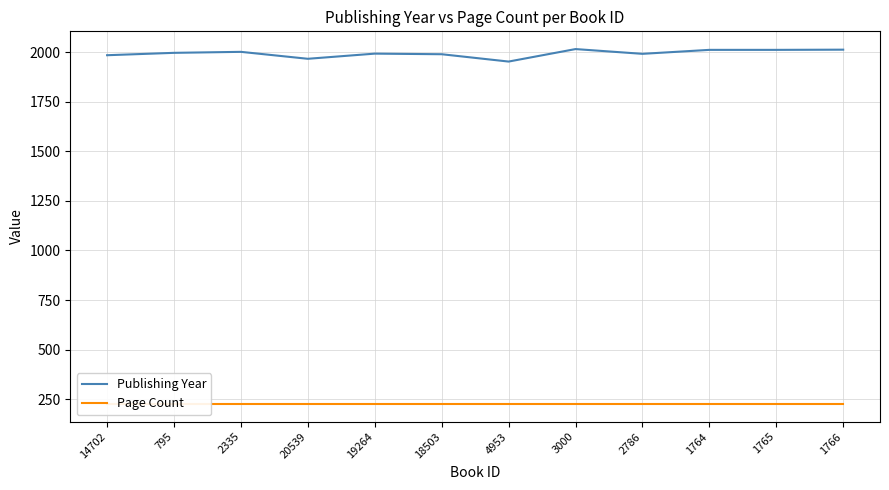

How many categories are shown in the chart?

12